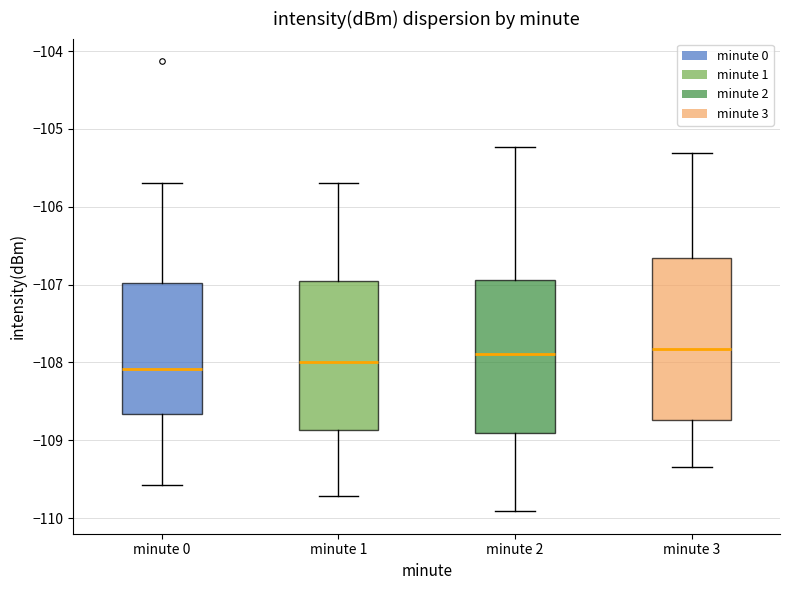

Where is the lower edge of the box for minute 2 on the y-axis? The values are not printed on the chart, so give them approximately, as read against the axis.

-108.9